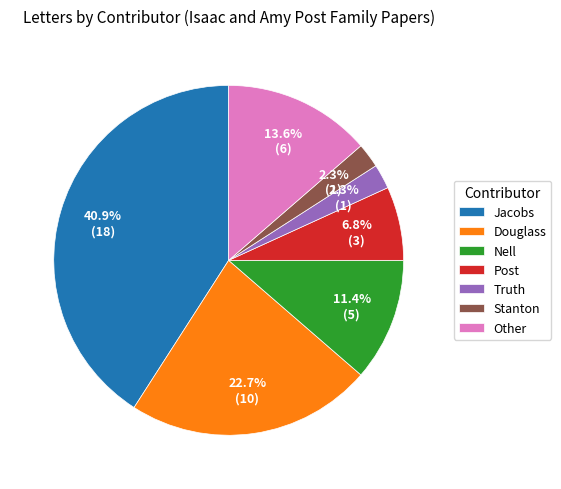

How many segments does this pie chart have?

7